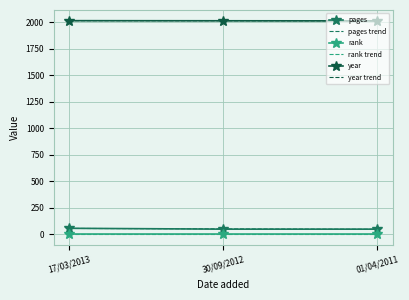

The value of year at 30/09/2012 is 2749.6. True or false?

False